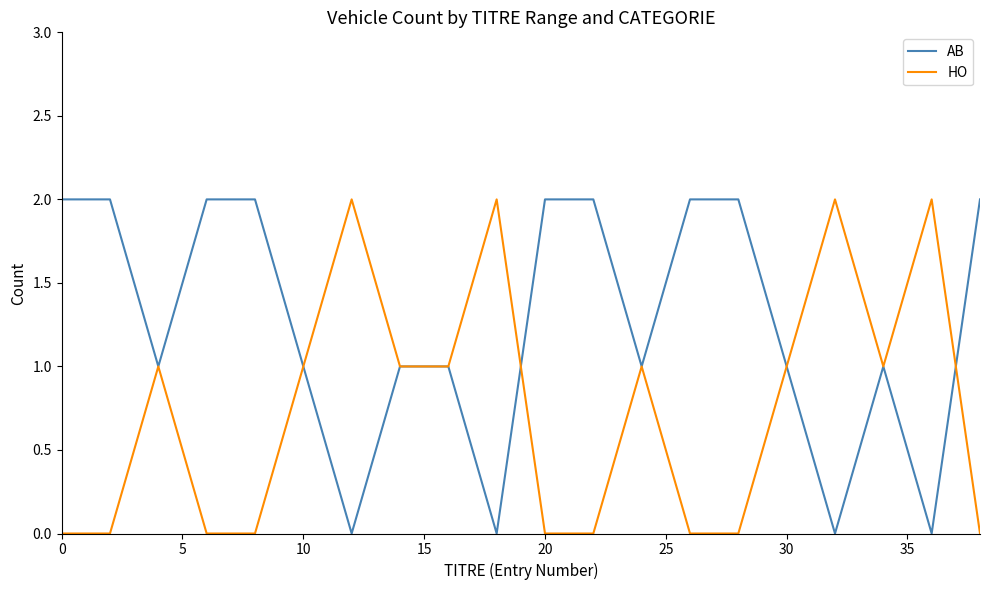

What is the highest value of the HO series?

2